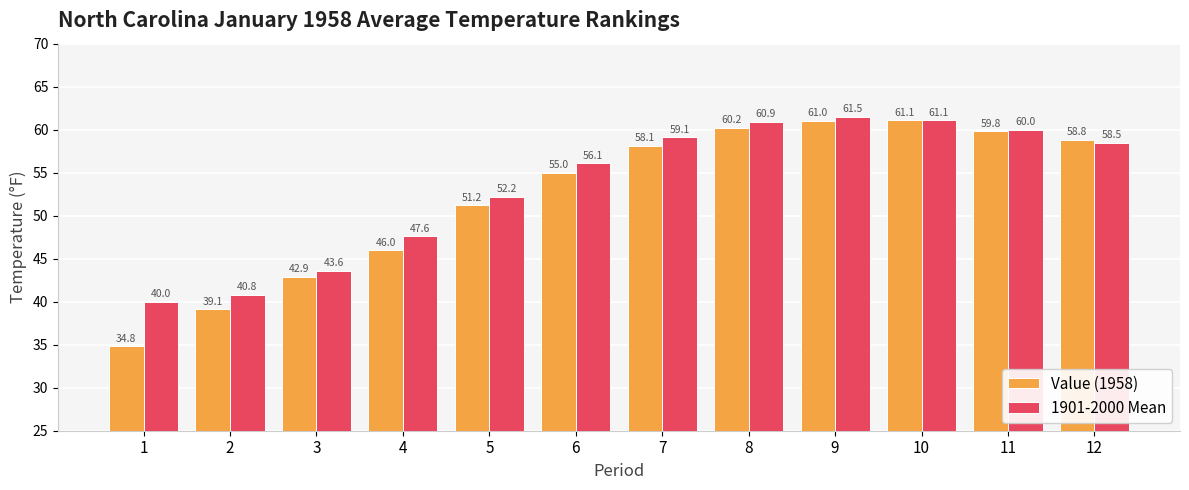

The Value (1958) series shows 61.1 at 10. True or false?

True